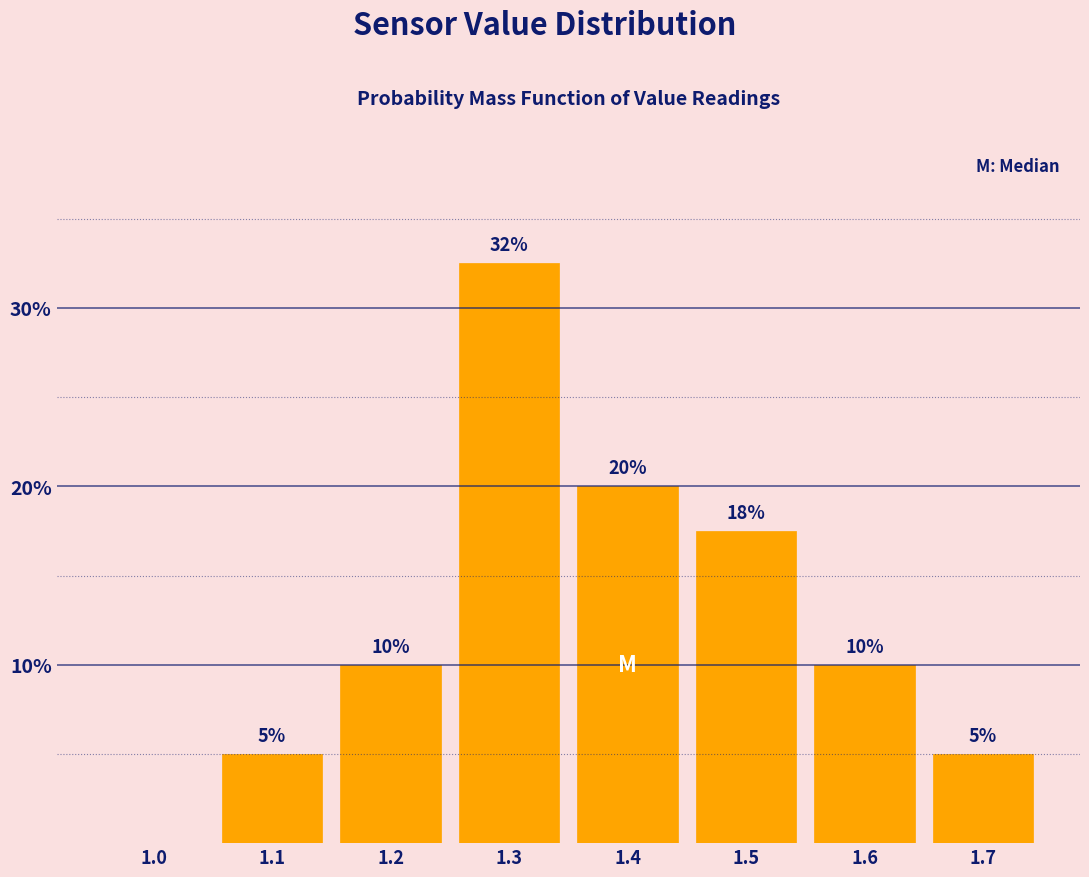

What is the sum of the values at 1.1 and 1.7?

10.0